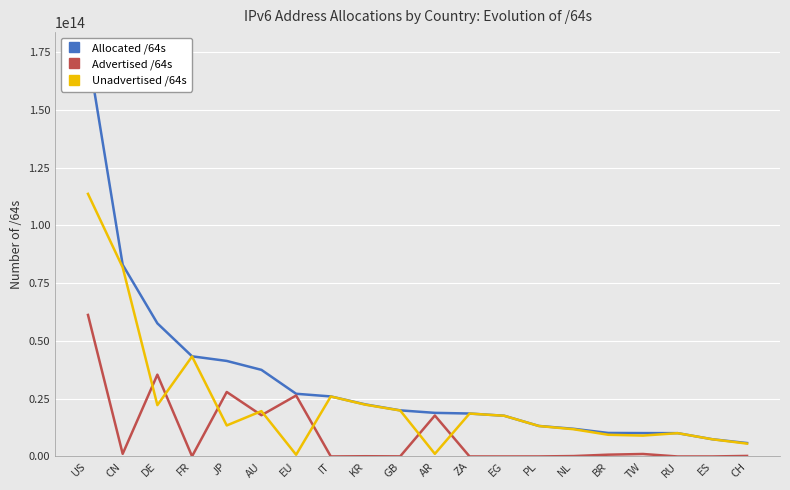

True or false: Unadvertised /64s and Allocated /64s cross at least once.

False